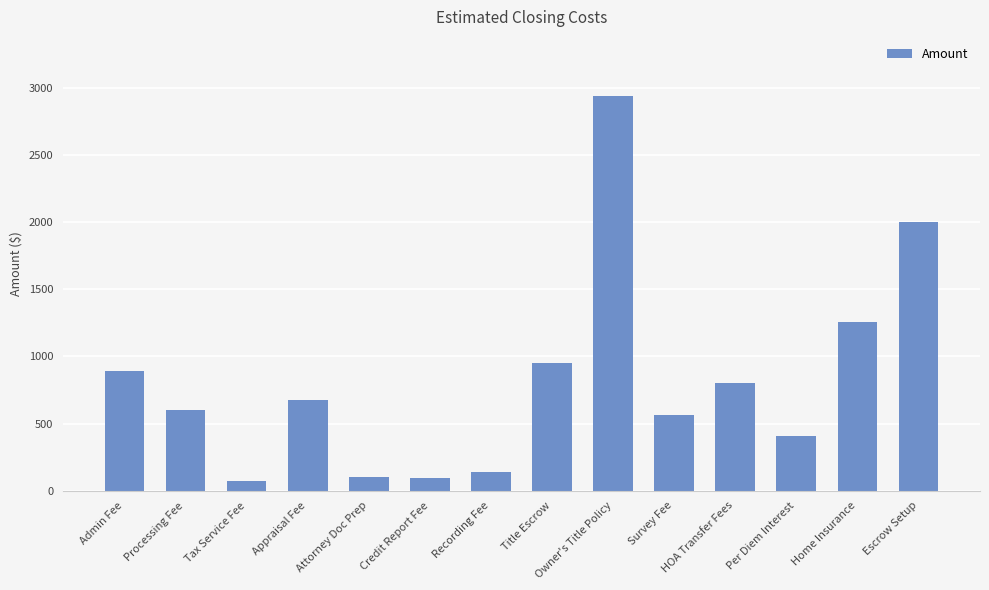

What is the value of the 1st bar from the left?

895.0